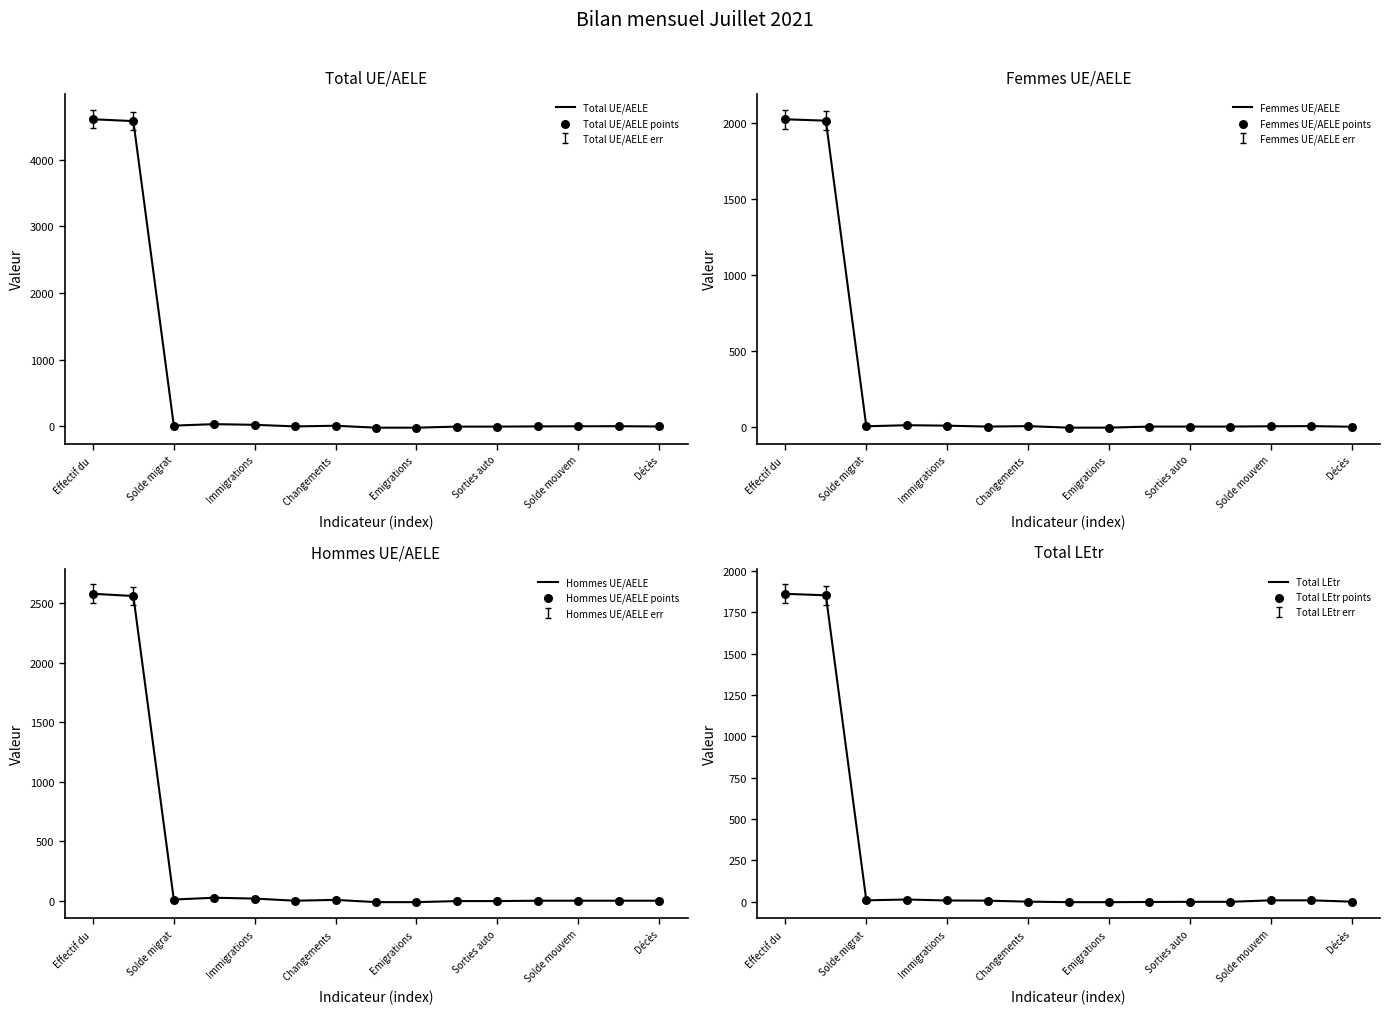

What is the total value across all series at Autres sorties?

-9.4